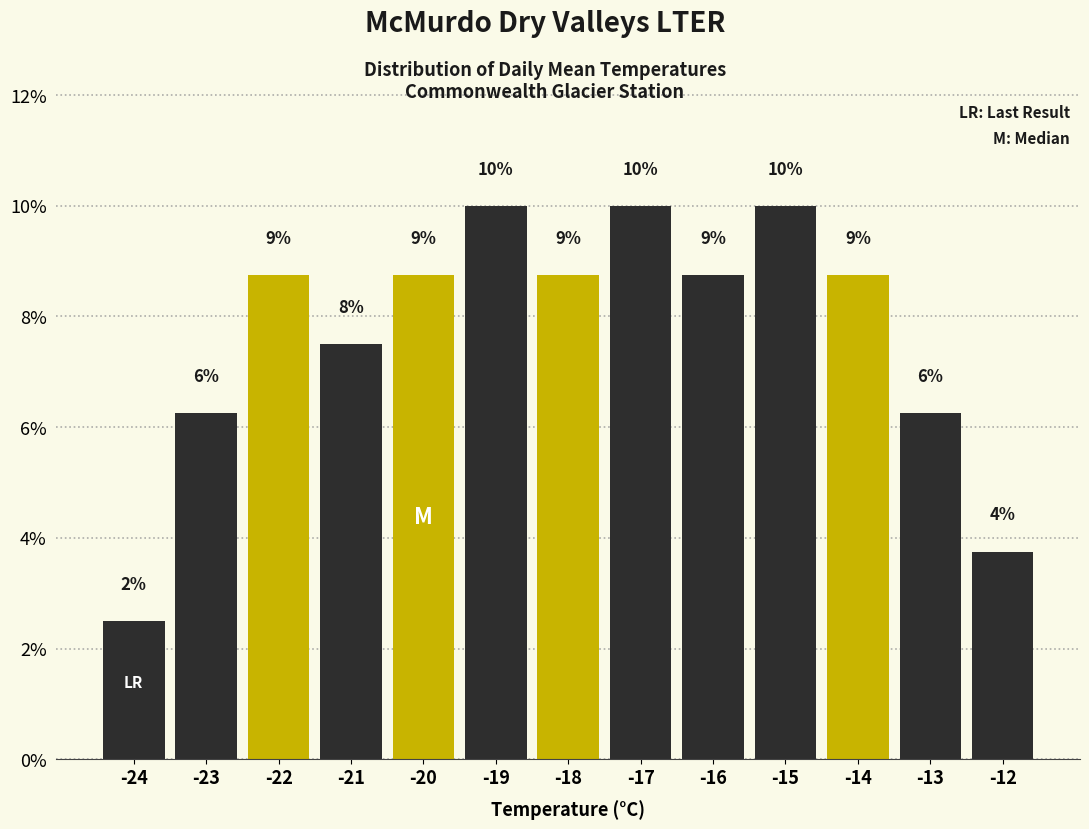

How many bars are there in total?

13